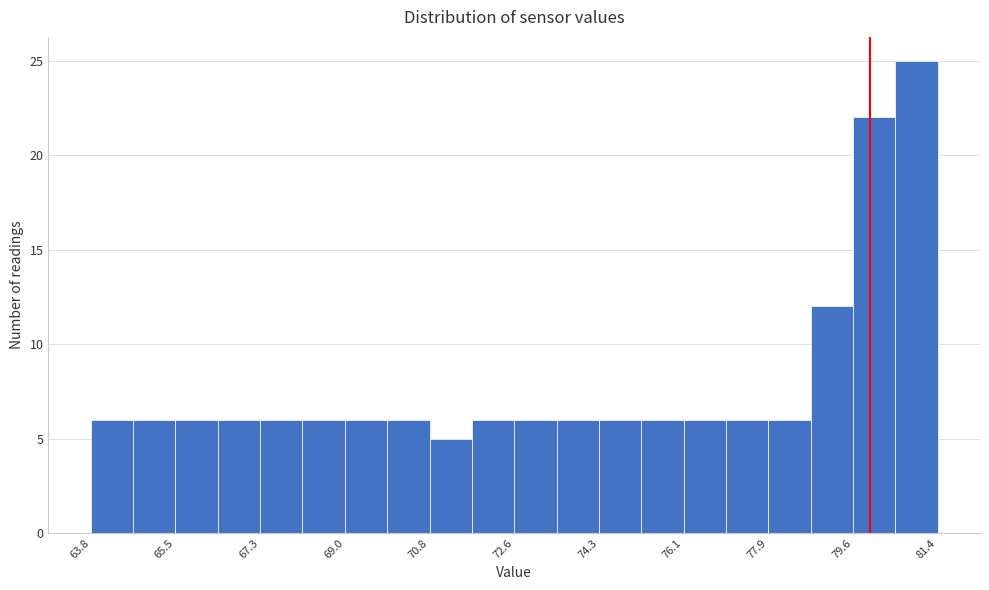

How tall is the bar that spans 70.8 to 71.6 on the x-axis? Neither the bar edges nor the heights are printed on the chart, so give them approximately, as read against the axes.

5